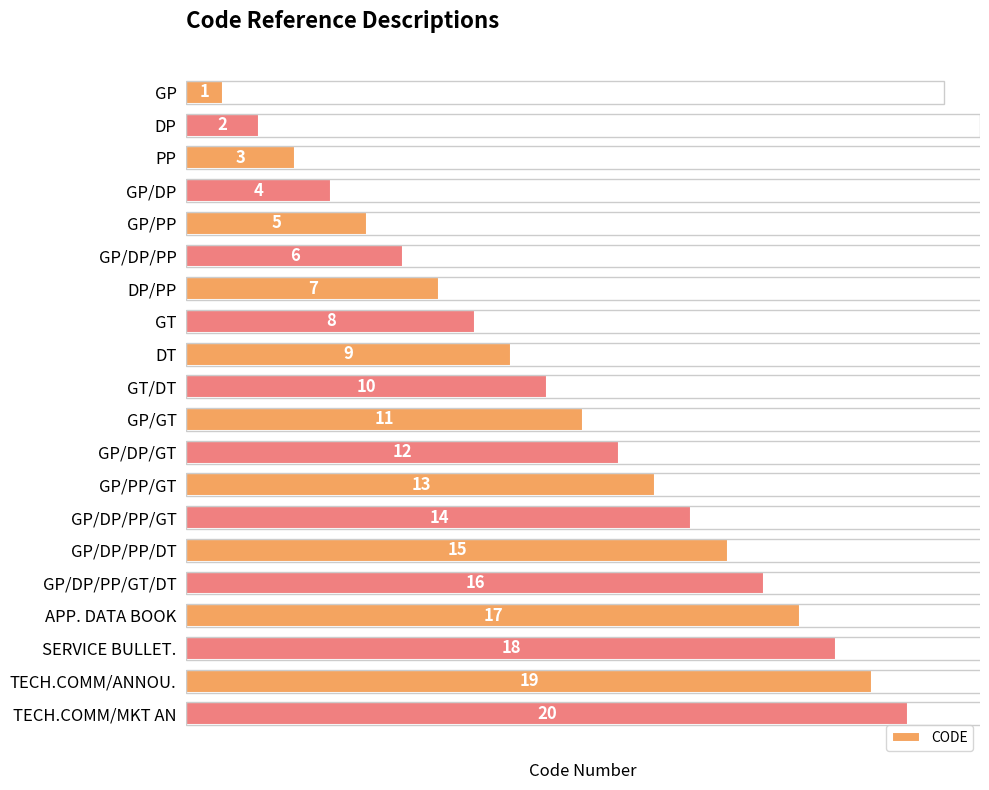

What is the difference between the values at APP. DATA BOOK and GP/PP/GT?

4